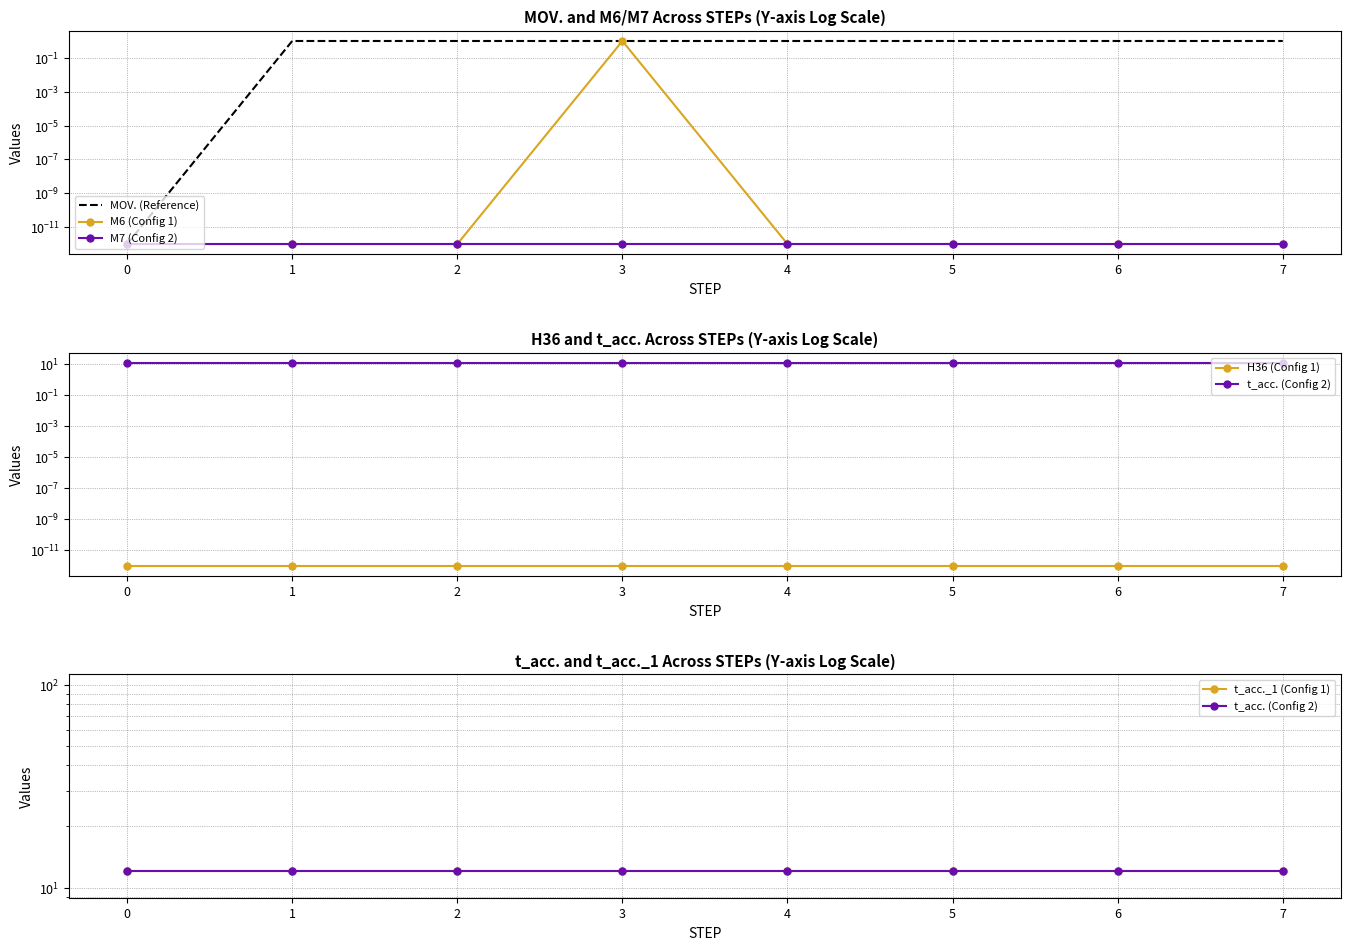

Between 1 and 6, which series saw the biggest shift?

MOV. (Reference)